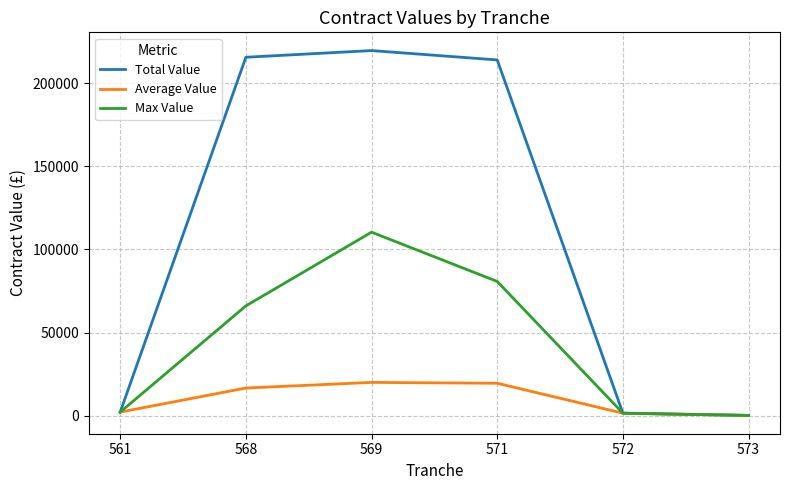

What is the difference between the maximum and second lowest values in the Average Value series?

18529.7